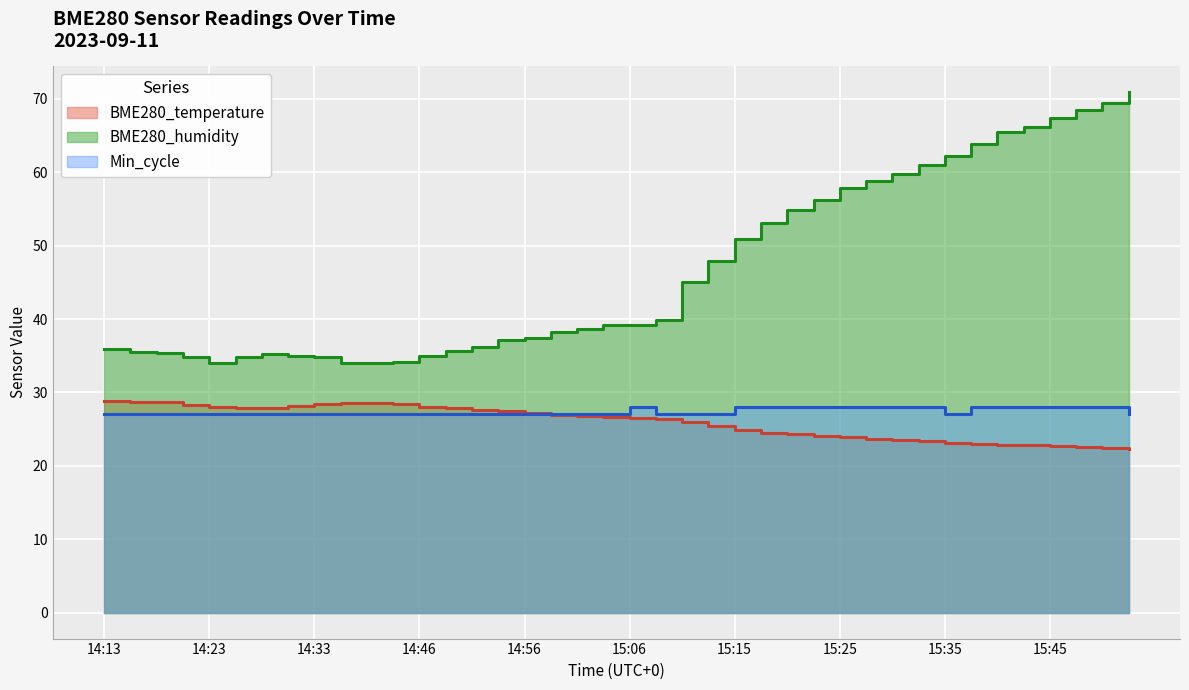

The Min_cycle series shows 18.6 at 15:48. True or false?

False